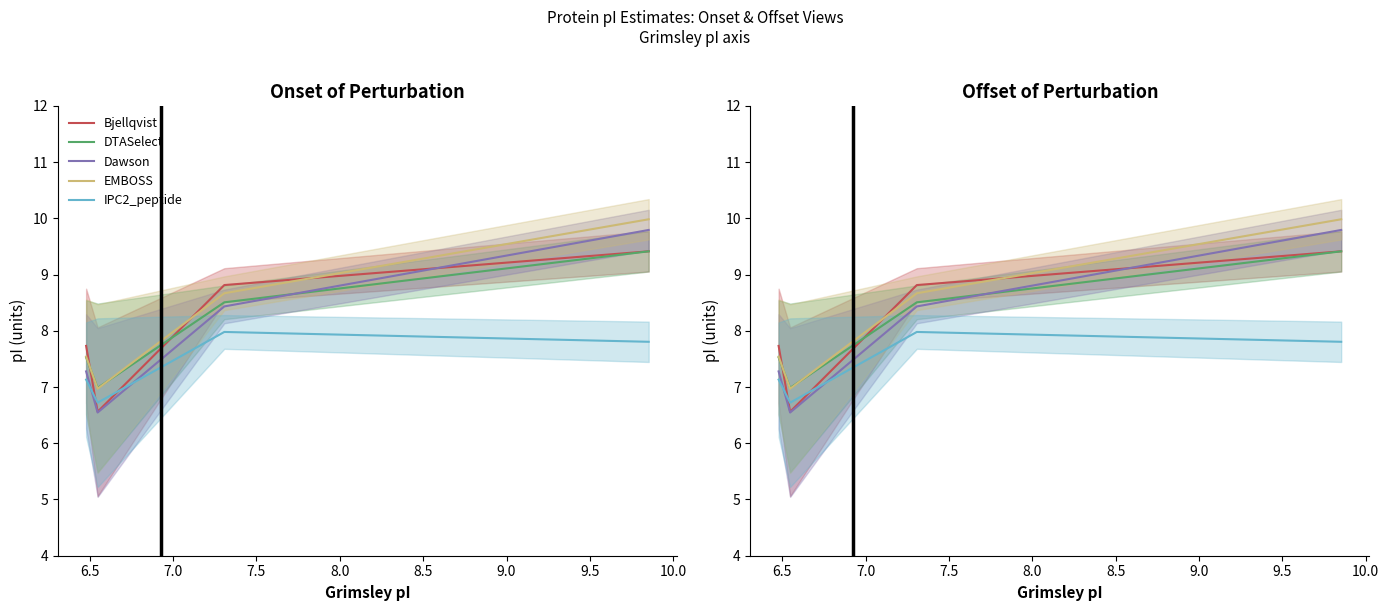

After their last crossing, which series has the higher values: Dawson or IPC2_peptide?

Dawson